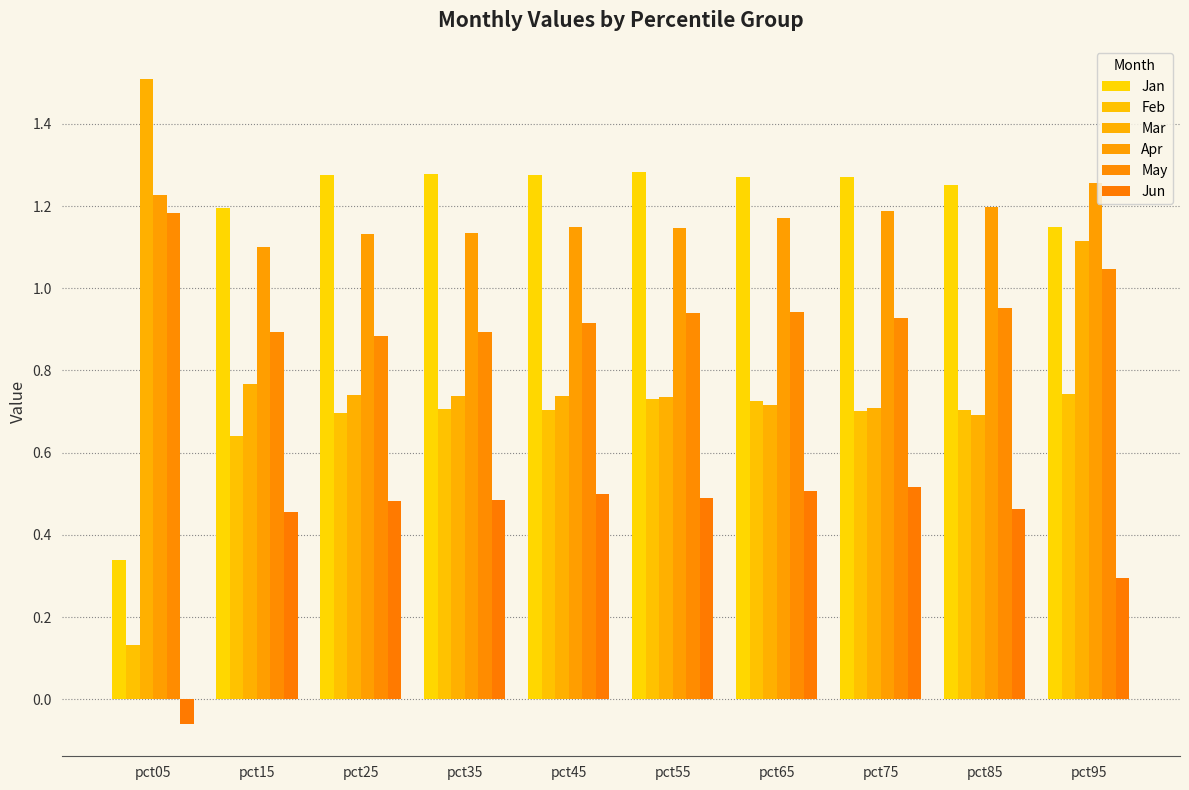

The May series shows 0.9 at pct75. True or false?

True